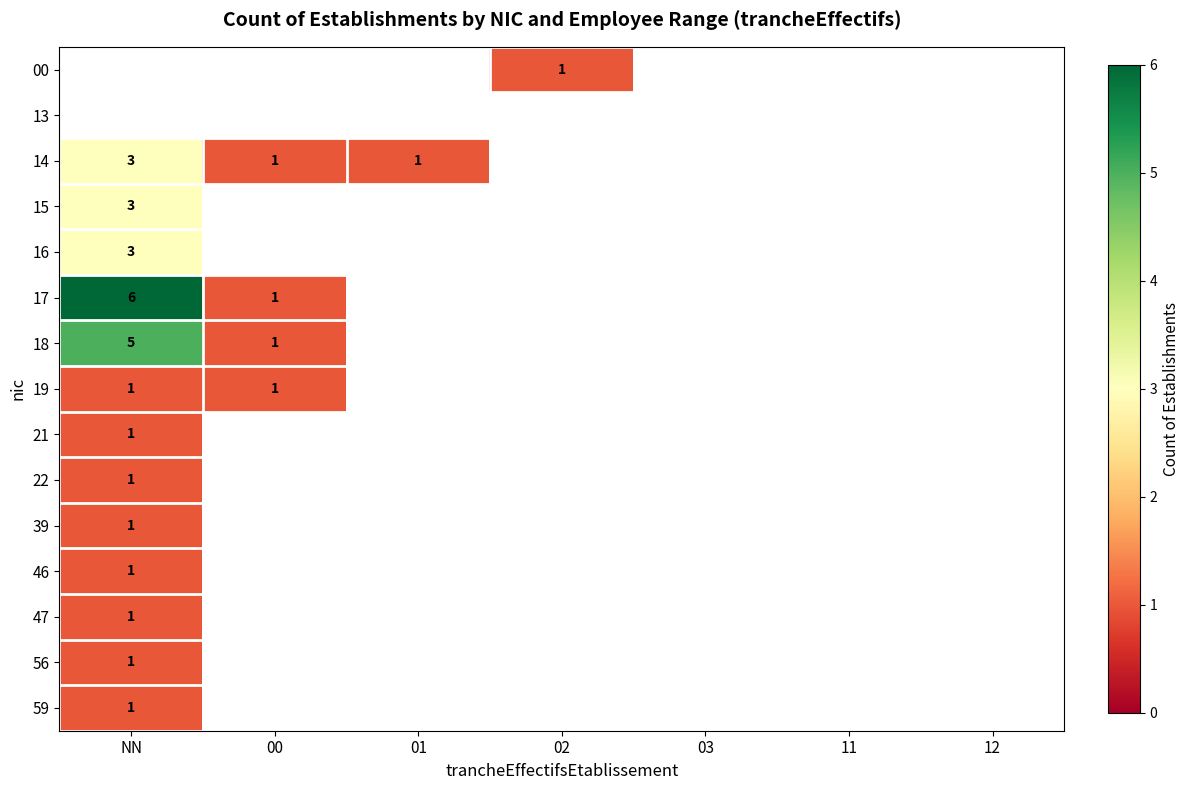

The value of 16 at NN is 3. True or false?

True